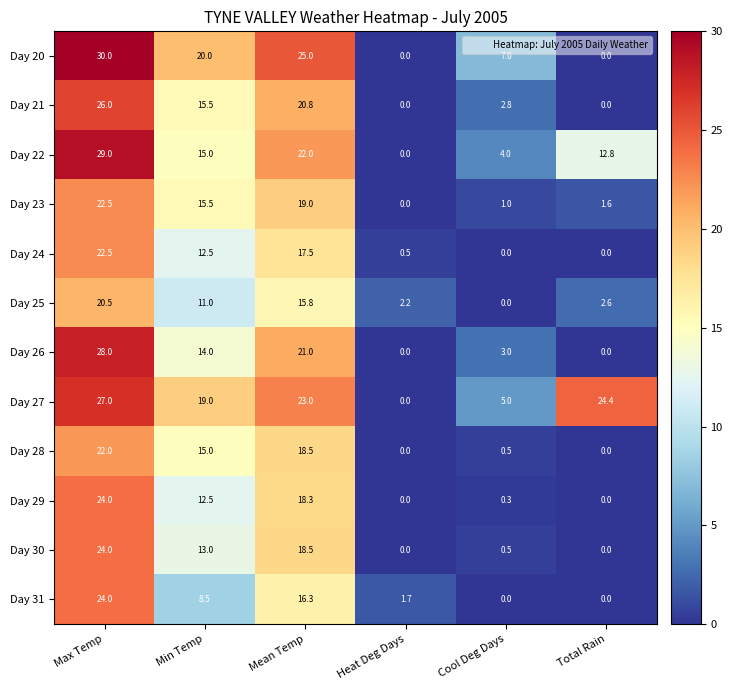

Count the number of data series in this chart.

12